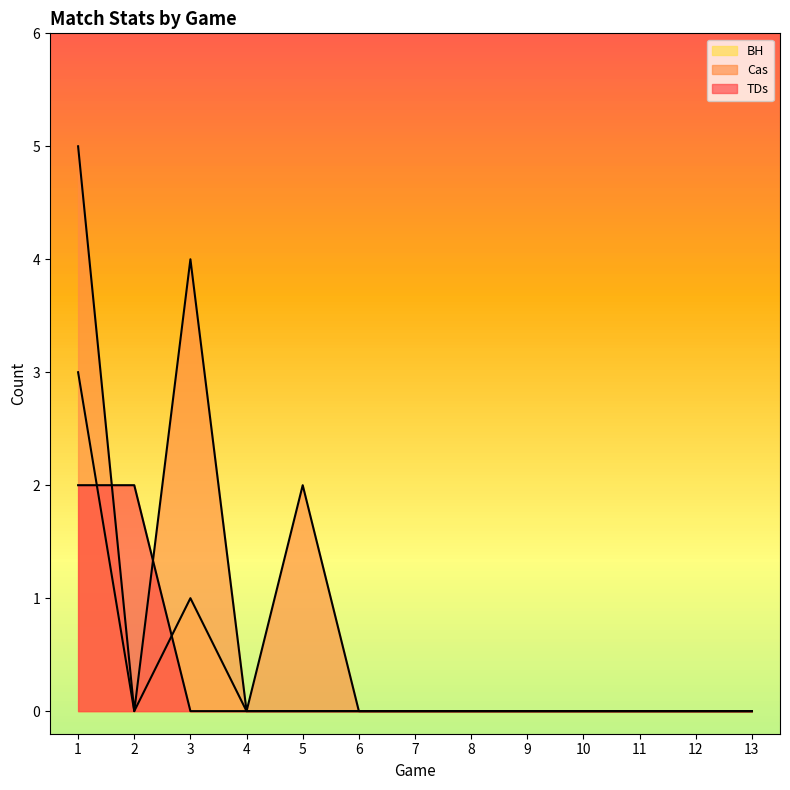

What are all the series names shown in the legend?

TDs, Cas, BH